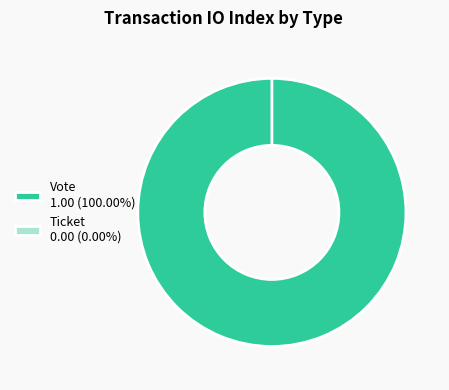

To the nearest percent, what portion does Vote represent?

100%